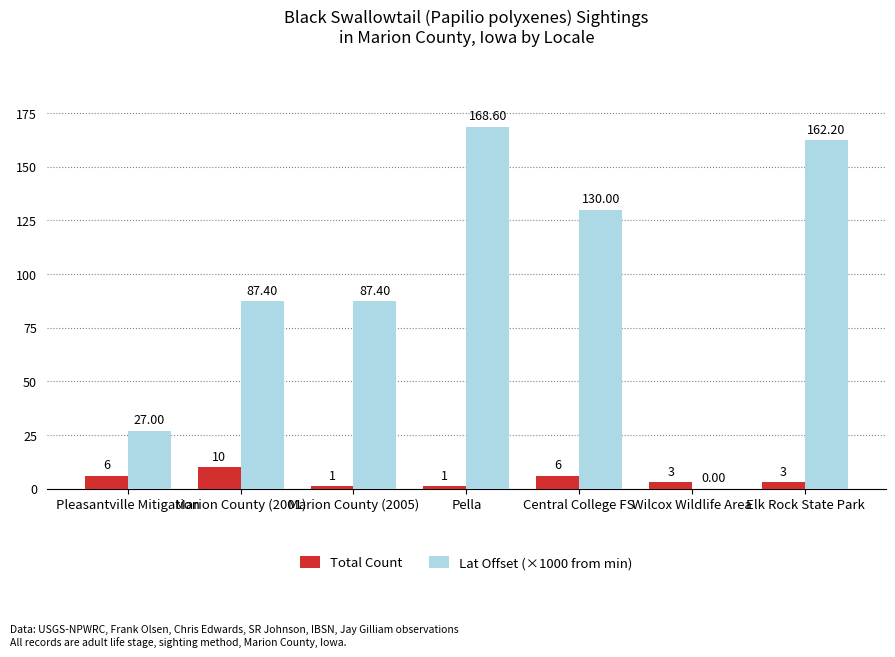

Reading left to right, list all the values displayed in this chart.

Total Count: 6.0	10.0	1.0	1.0	6.0	3.0	3.0
Lat Offset (×1000 from min): 27.0	87.4	87.4	168.6	130.0	0.0	162.2